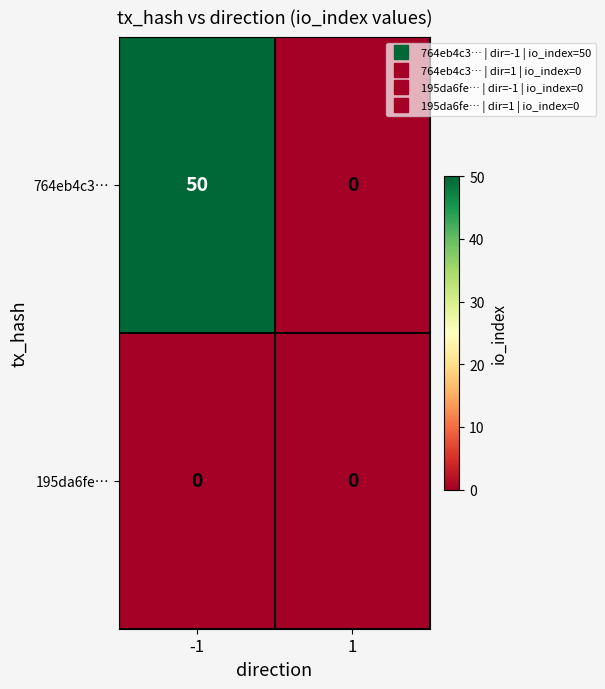

At how many categories does at least one series exceed 15?

1